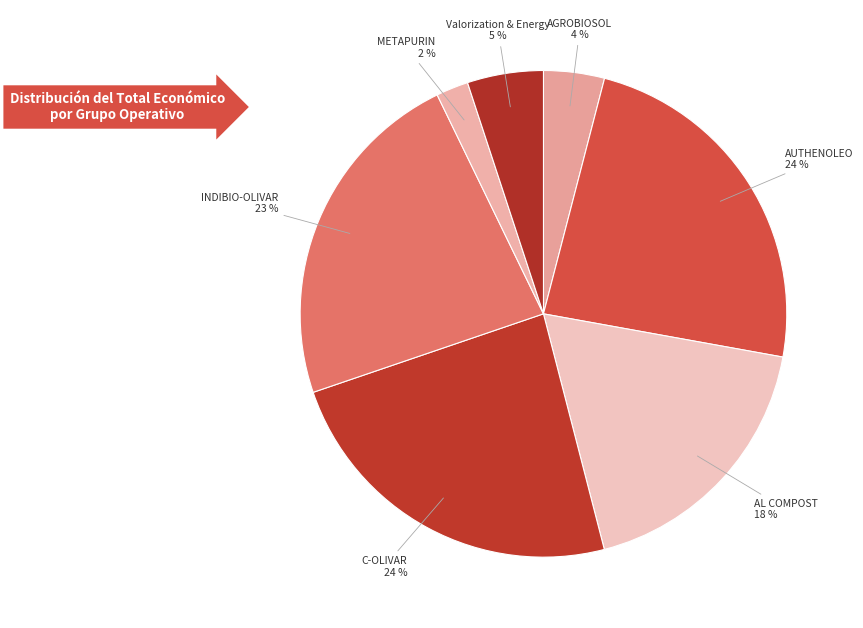

Which category has the biggest portion of the pie?

AUTHENOLEO